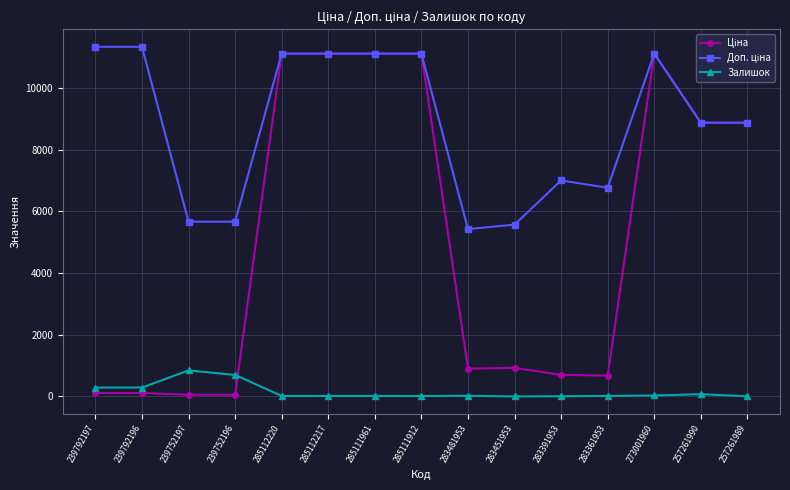

What is the difference between the highest and lowest values at 239792197?

11220.7